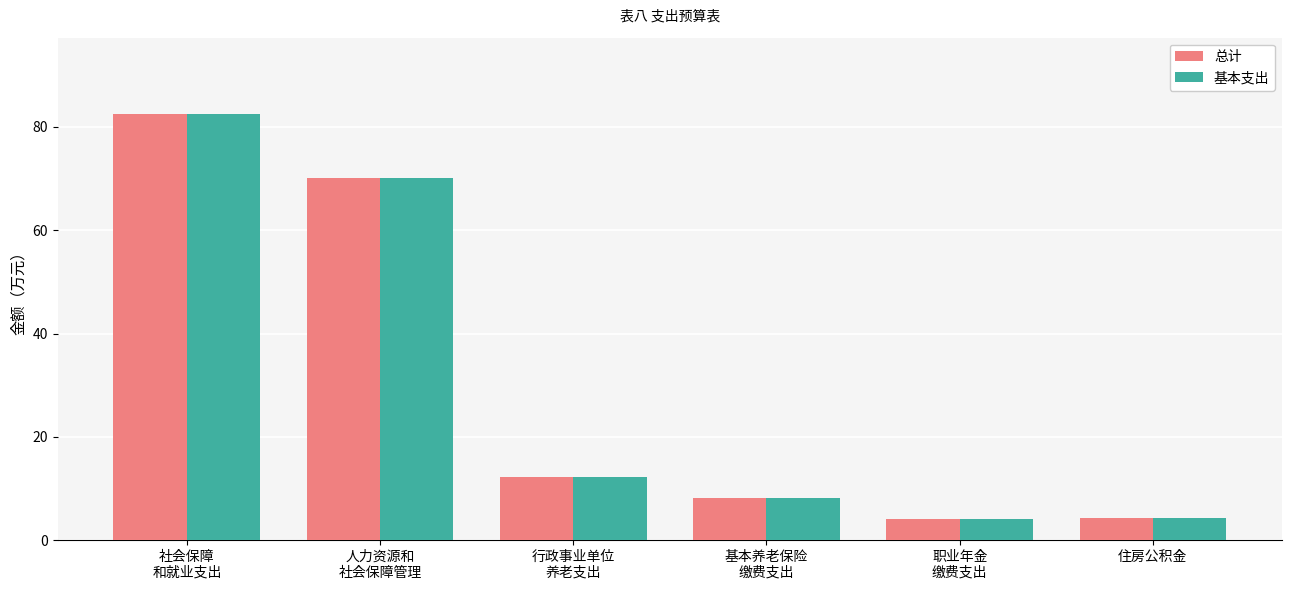

The value of 基本支出 at 人力资源和
社会保障管理 is 70.2. True or false?

True